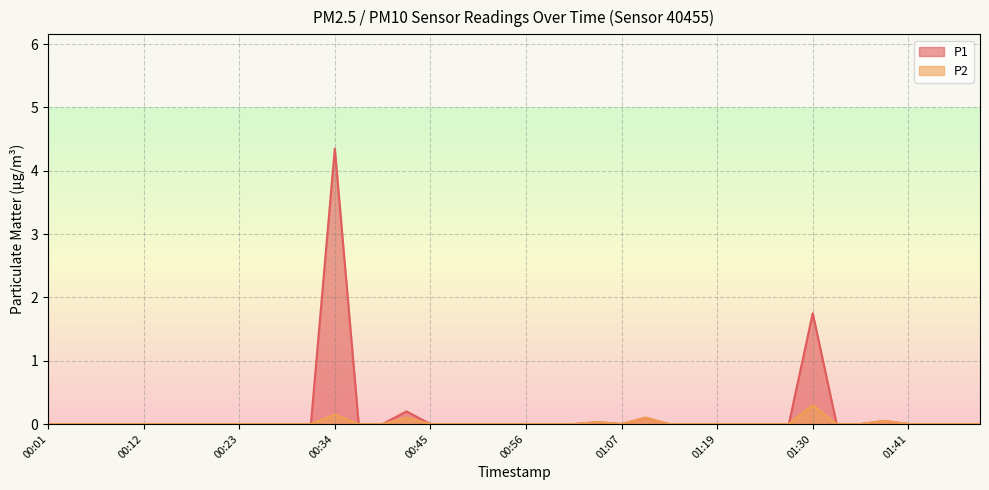

What is the difference between the second highest and minimum values in the P1 series?

1.8